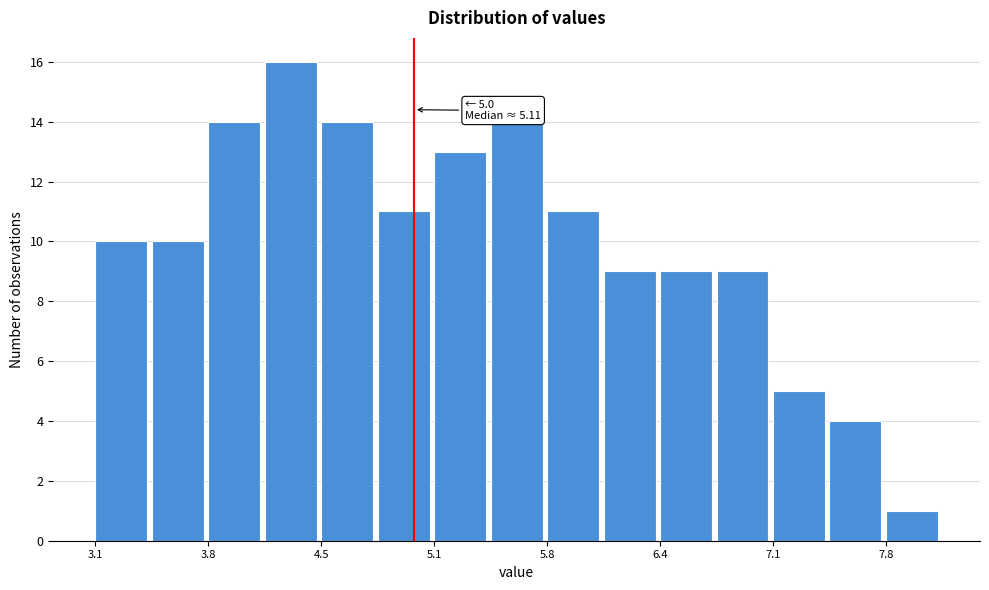

Around what value on the x-axis is the tallest bar? Give the approximate position of its centre, as read against the axis.

4.3